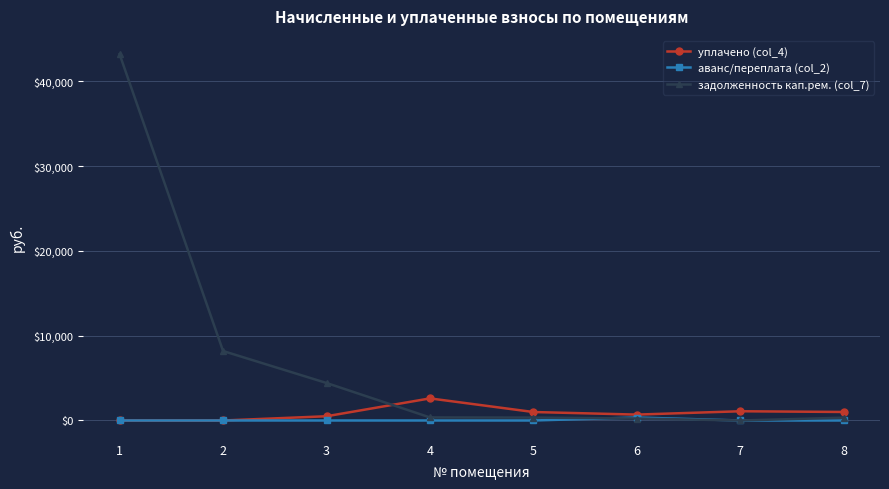

What is the sum of all аванс/переплата (col_2) values?

352.2